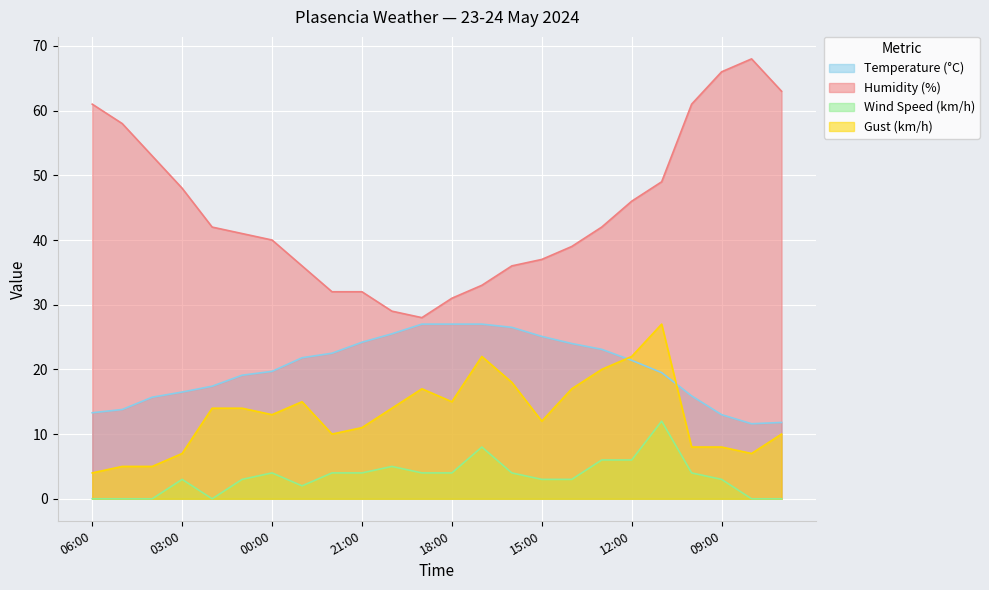

Which category has the highest value in the Wind Speed (km/h) series?

11:00